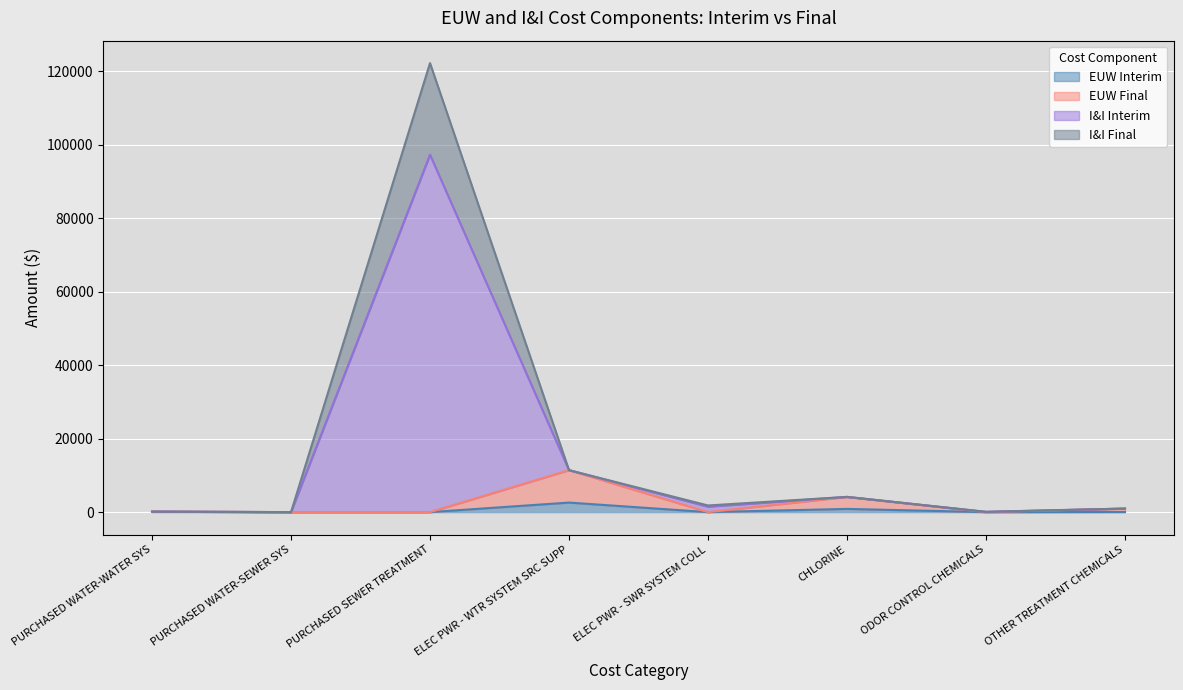

What position from the left is PURCHASED WATER-SEWER SYS?

2